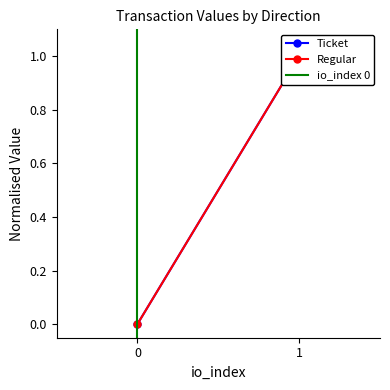

Is it true that Regular equals 0.0 at 0?

True